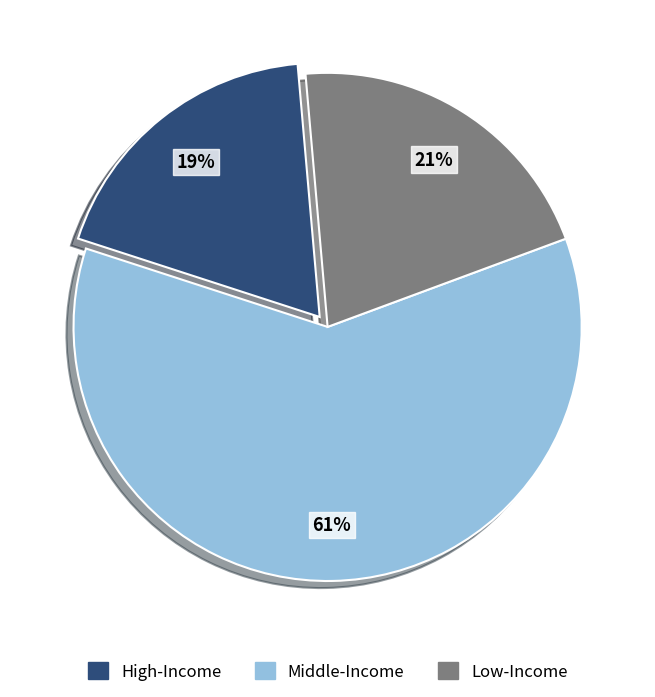

Between Low-Income and Middle-Income, which is larger?

Middle-Income